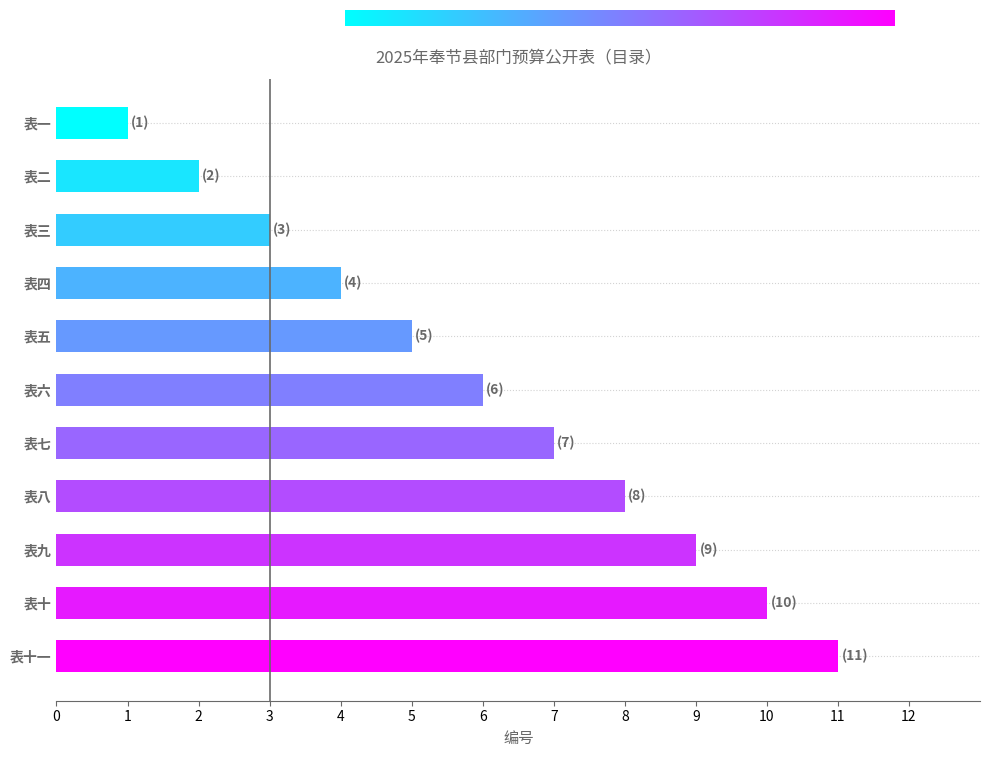

What is the label of the 8th bar from the top?

表八